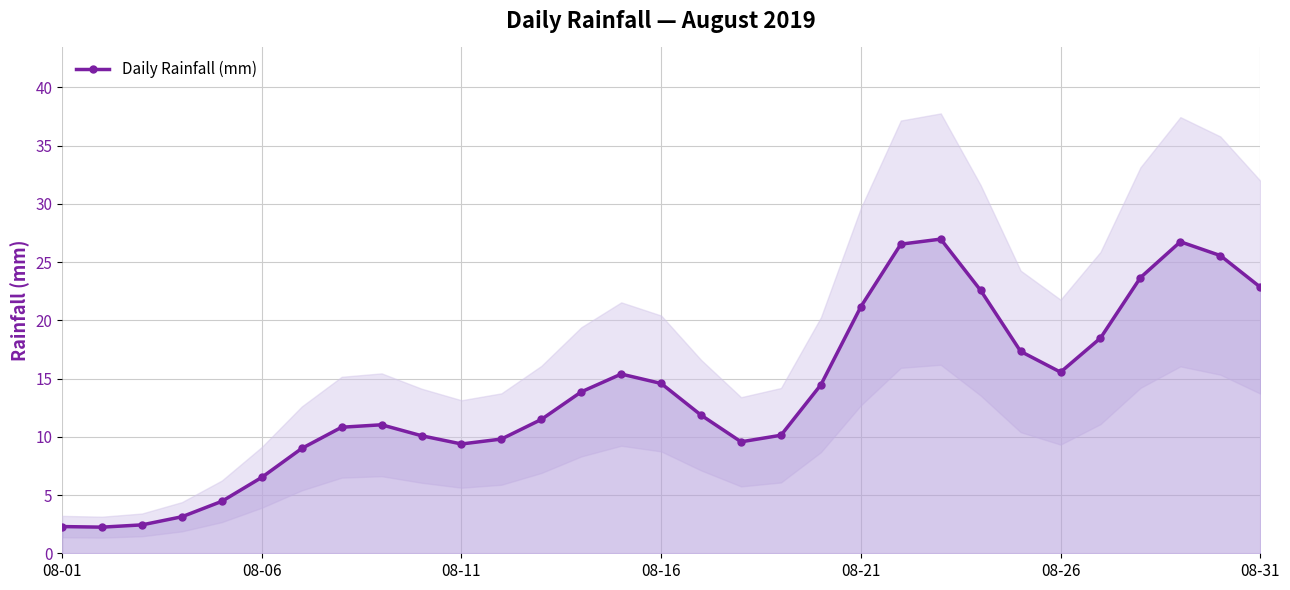

What is the maximum value shown in the chart?

27.0